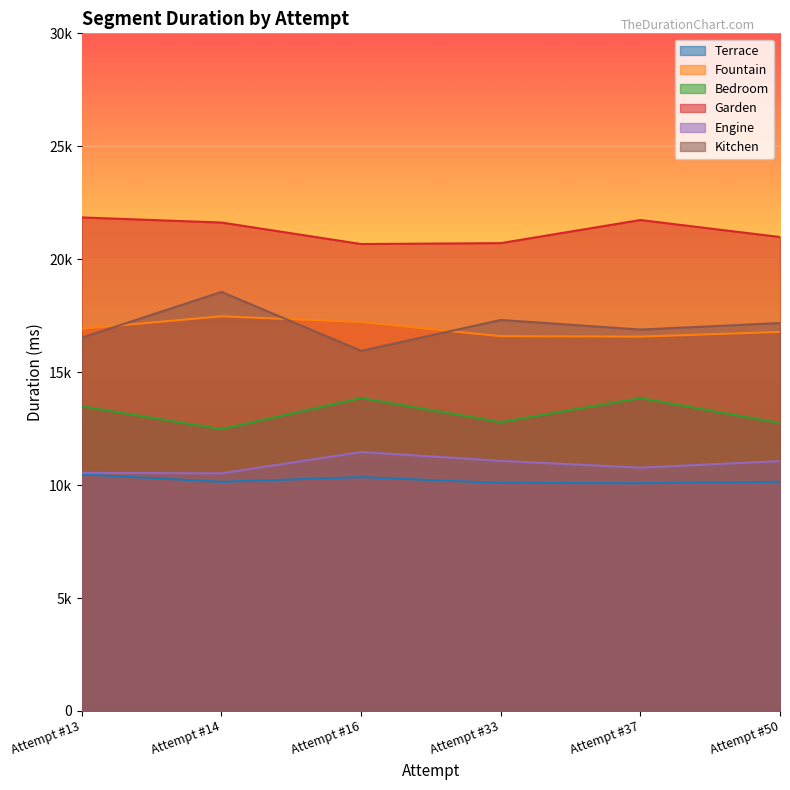

How many lines are shown in the chart?

6